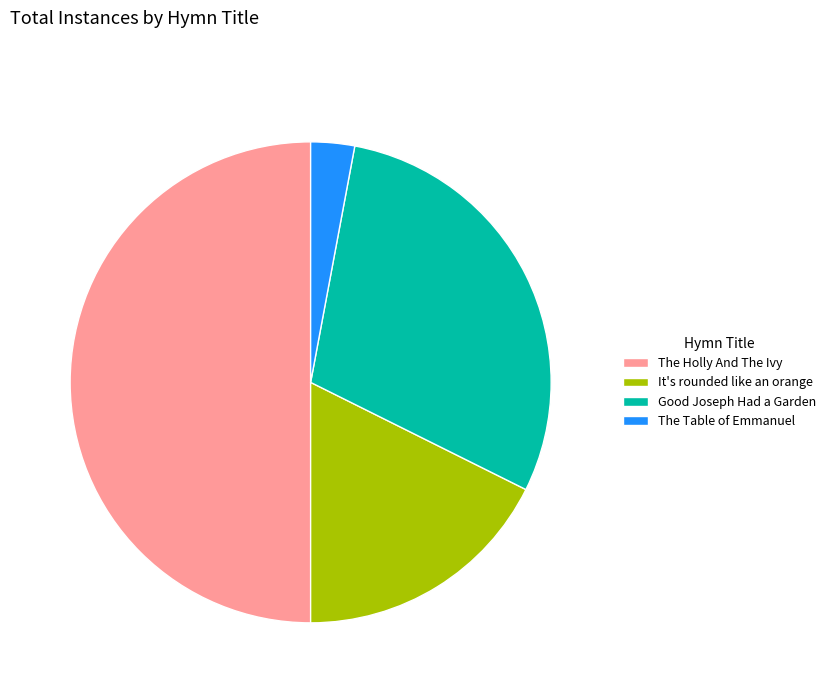

Which slice is the largest?

The Holly And The Ivy